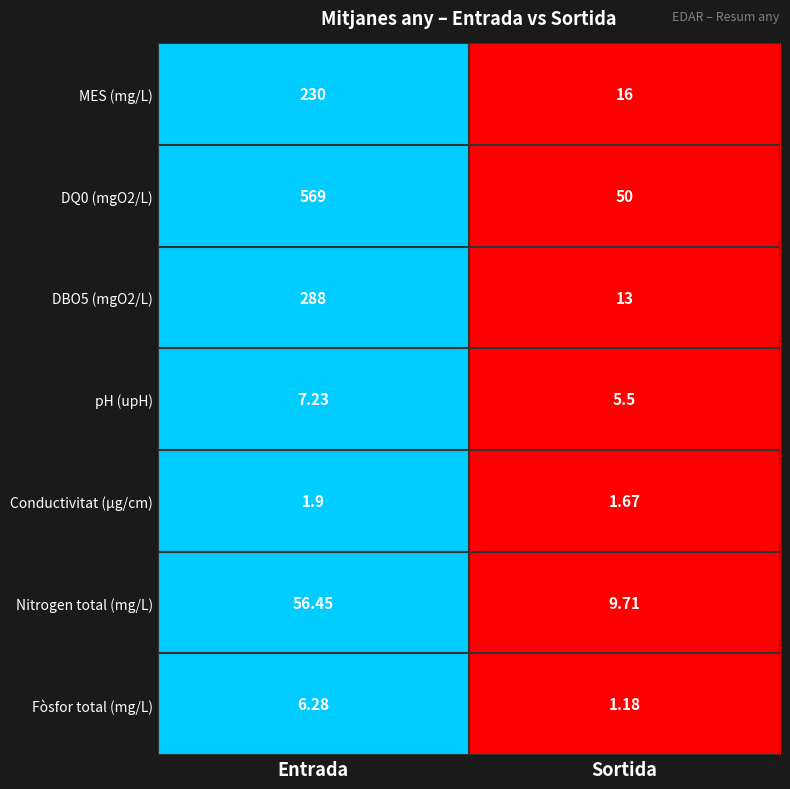

At which category does the chart reach its peak across all series?

Entrada